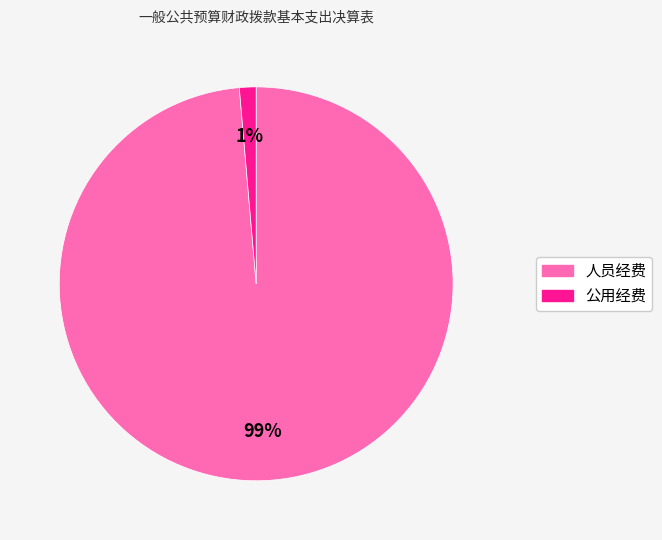

Combined, do 公用经费 and 人员经费 account for over 50%?

Yes